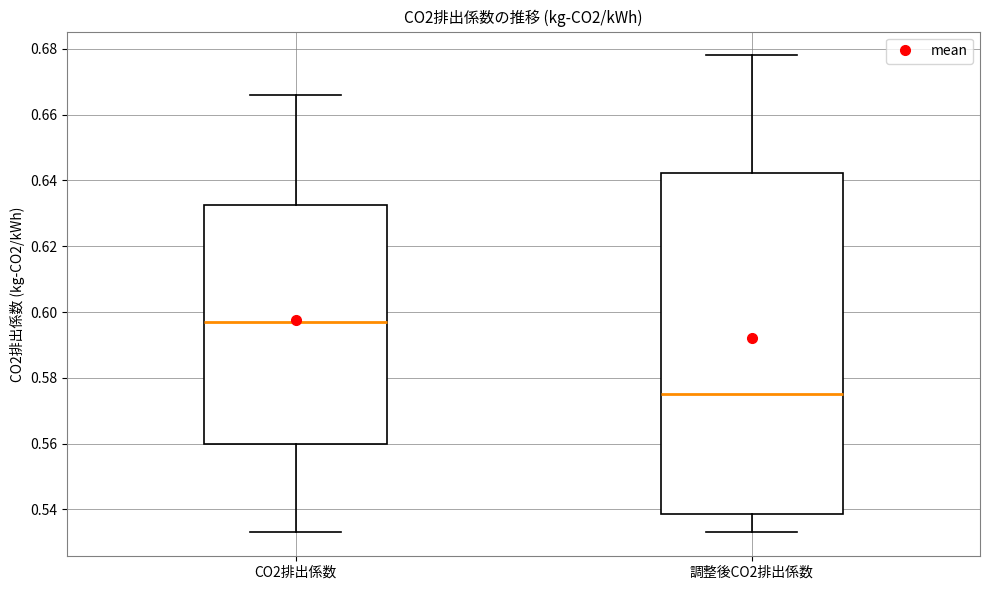

Which box is the tallest, from its lower edge to its upper edge?

調整後CO2排出係数